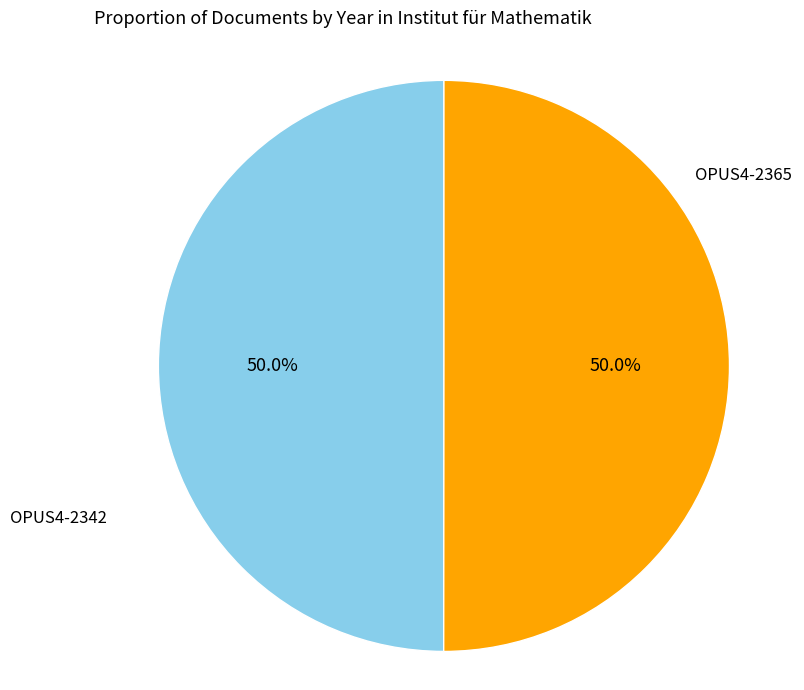

To the nearest percent, what percentage of the pie is OPUS4-2365?

50%